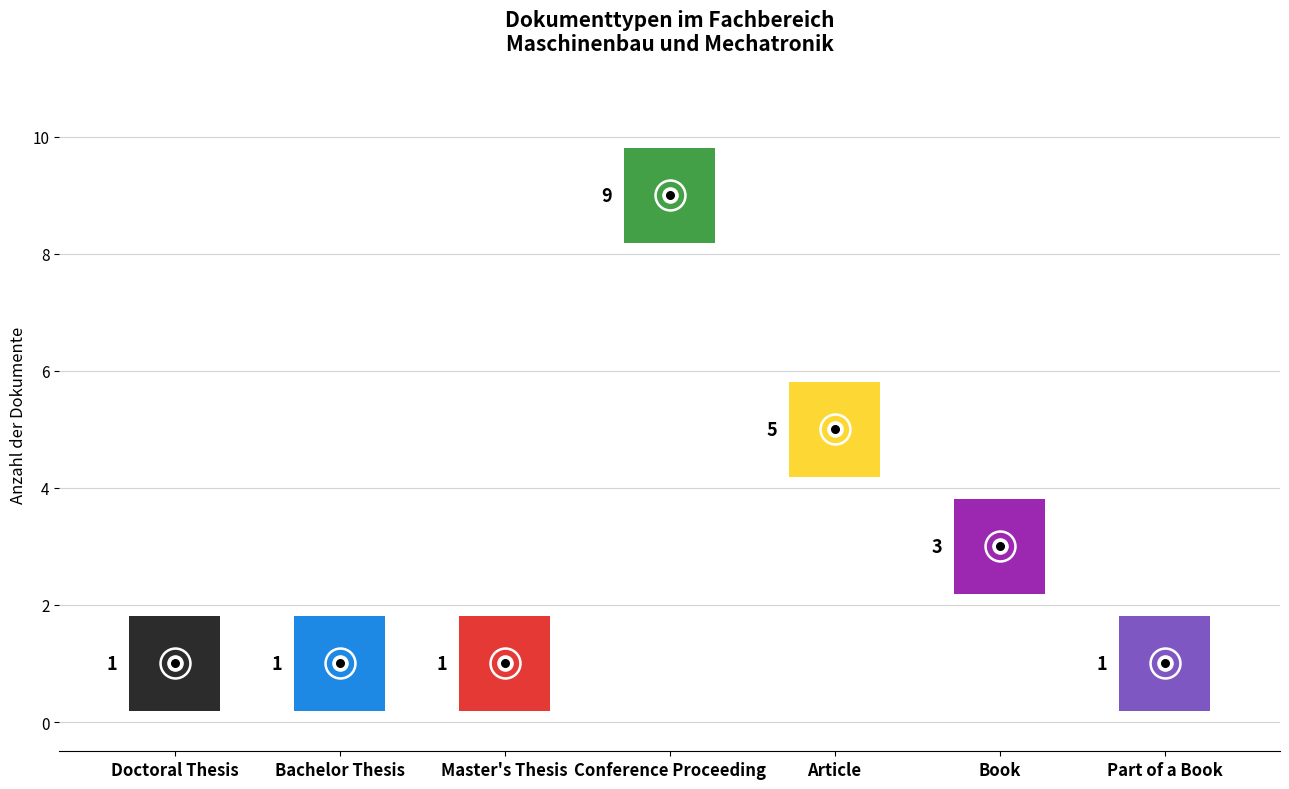

What is the ratio of the value at Part of a Book to the value at Article?

0.2